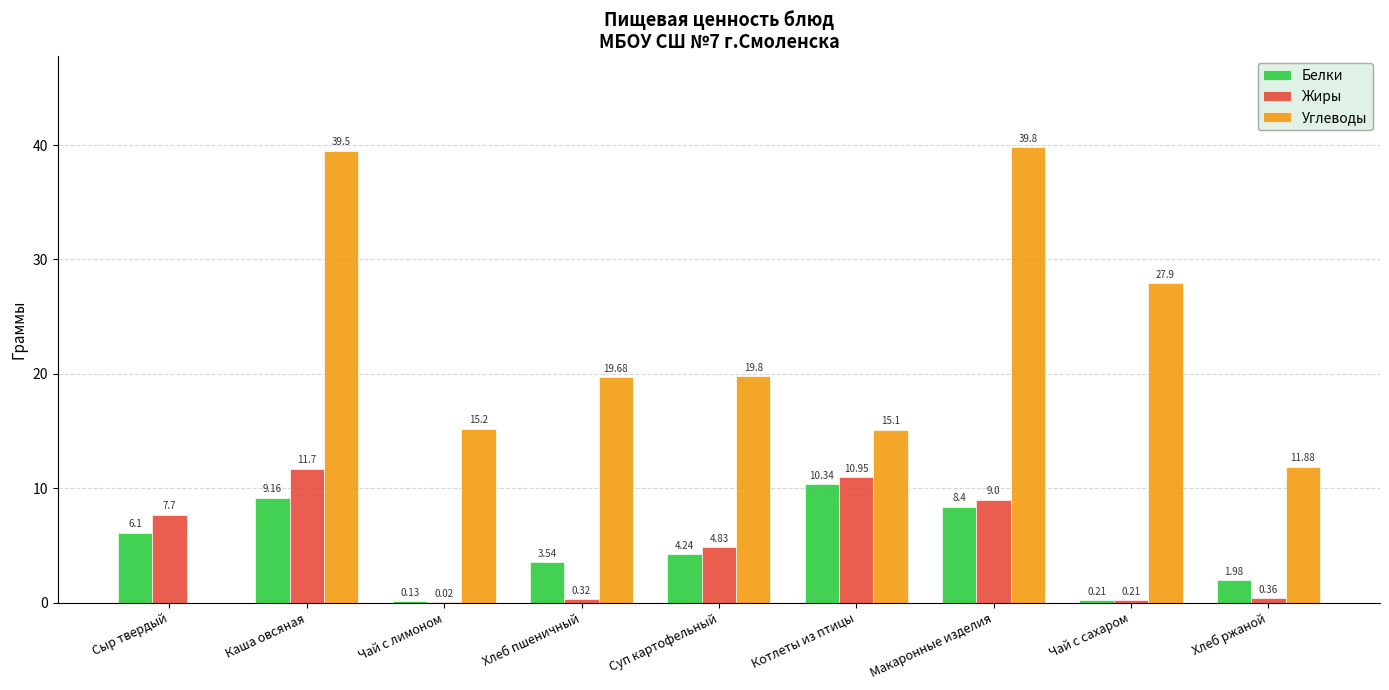

What is the sum of all Жиры values?

45.1